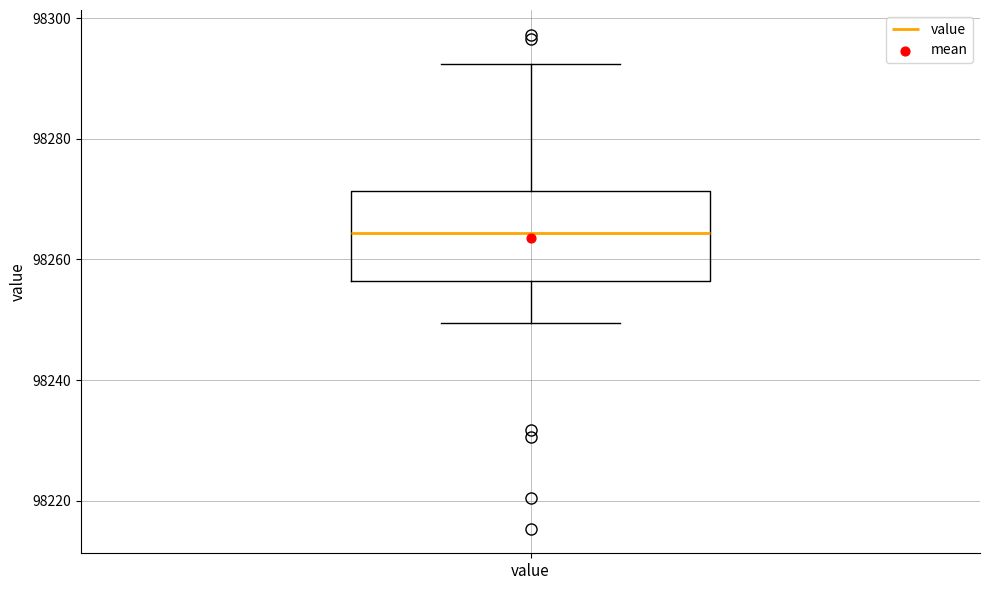

Where does the upper whisker of the box for value end on the y-axis? The values are not printed on the chart, so give them approximately, as read against the axis.

98292